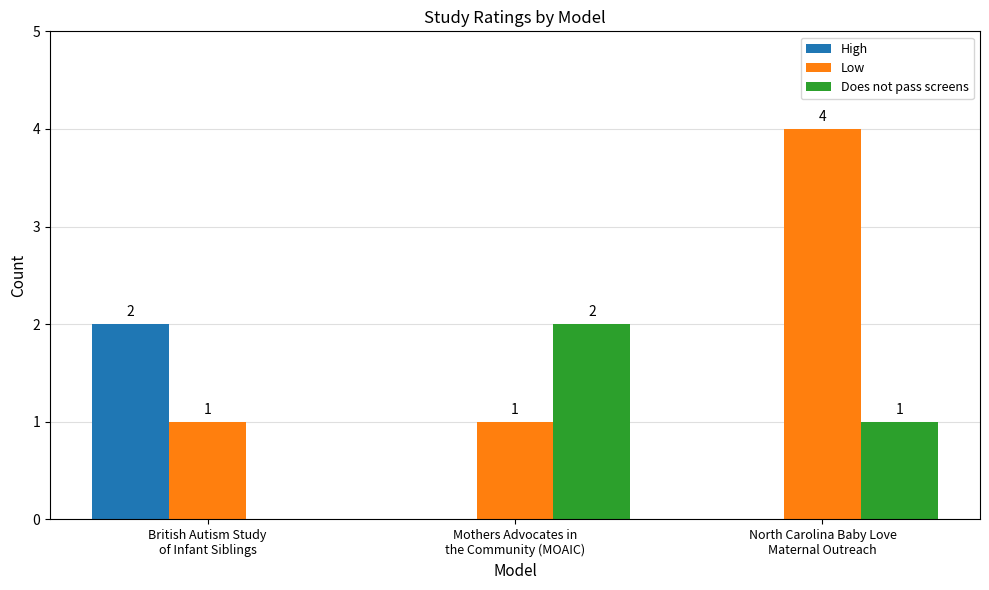

What is the difference between the Low values at Mothers Advocates in
the Community (MOAIC) and North Carolina Baby Love
Maternal Outreach?

3